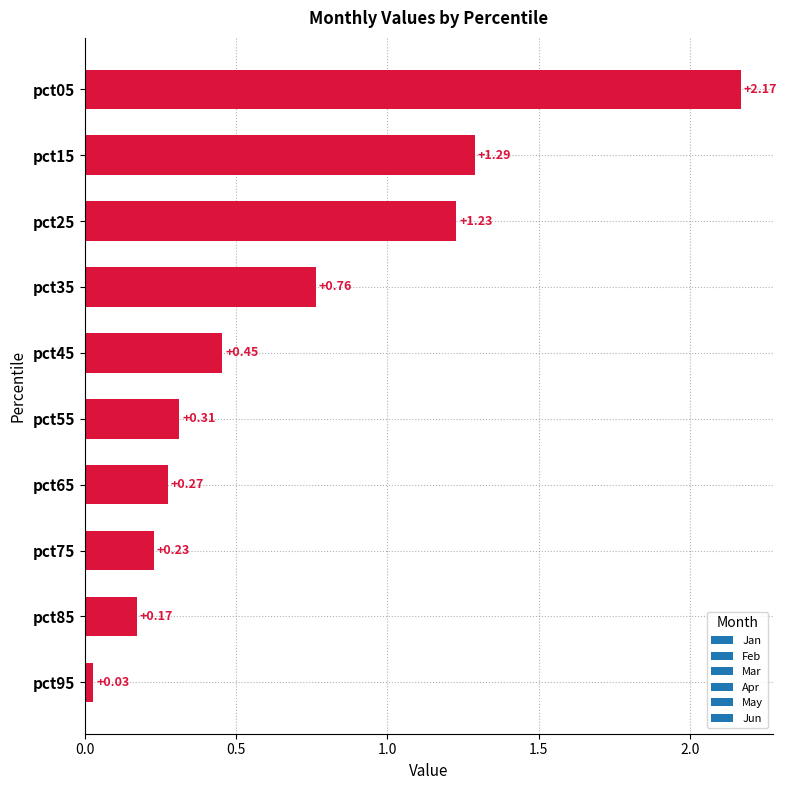

Are the bars horizontal?

Yes